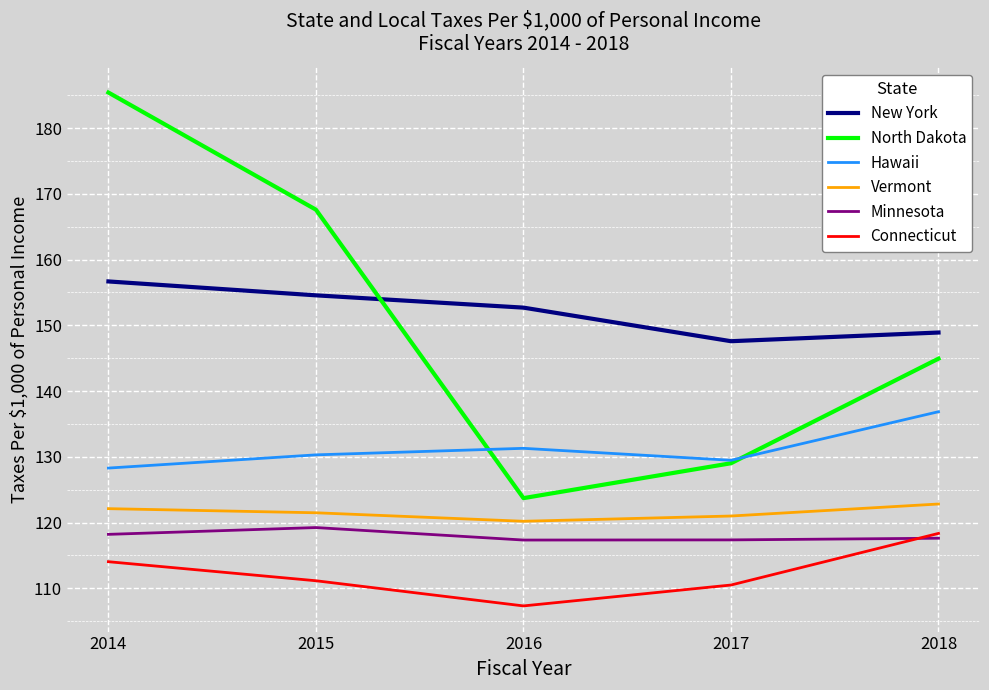

Which label corresponds to the largest value in the chart?

2014